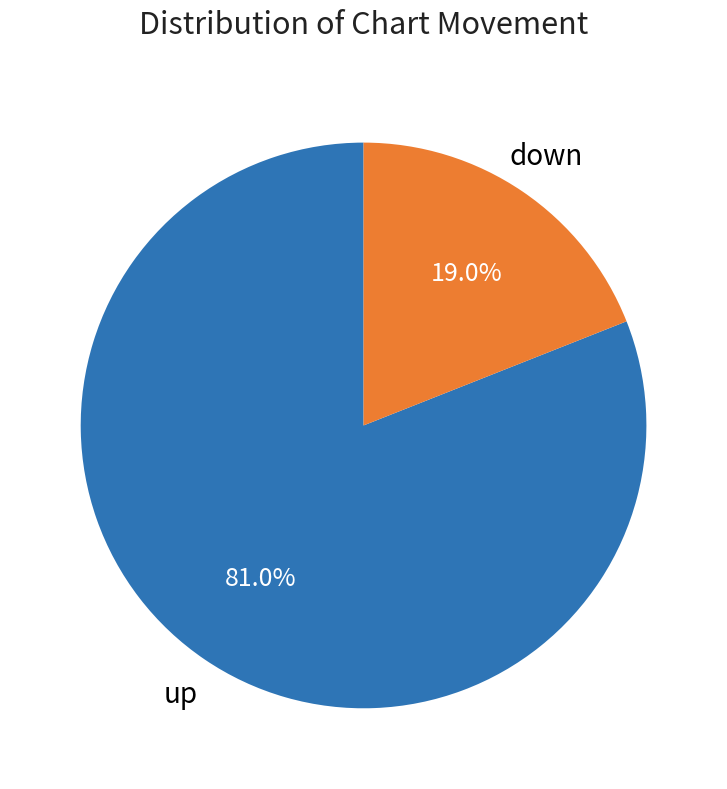

Count the number of slices in the pie.

2